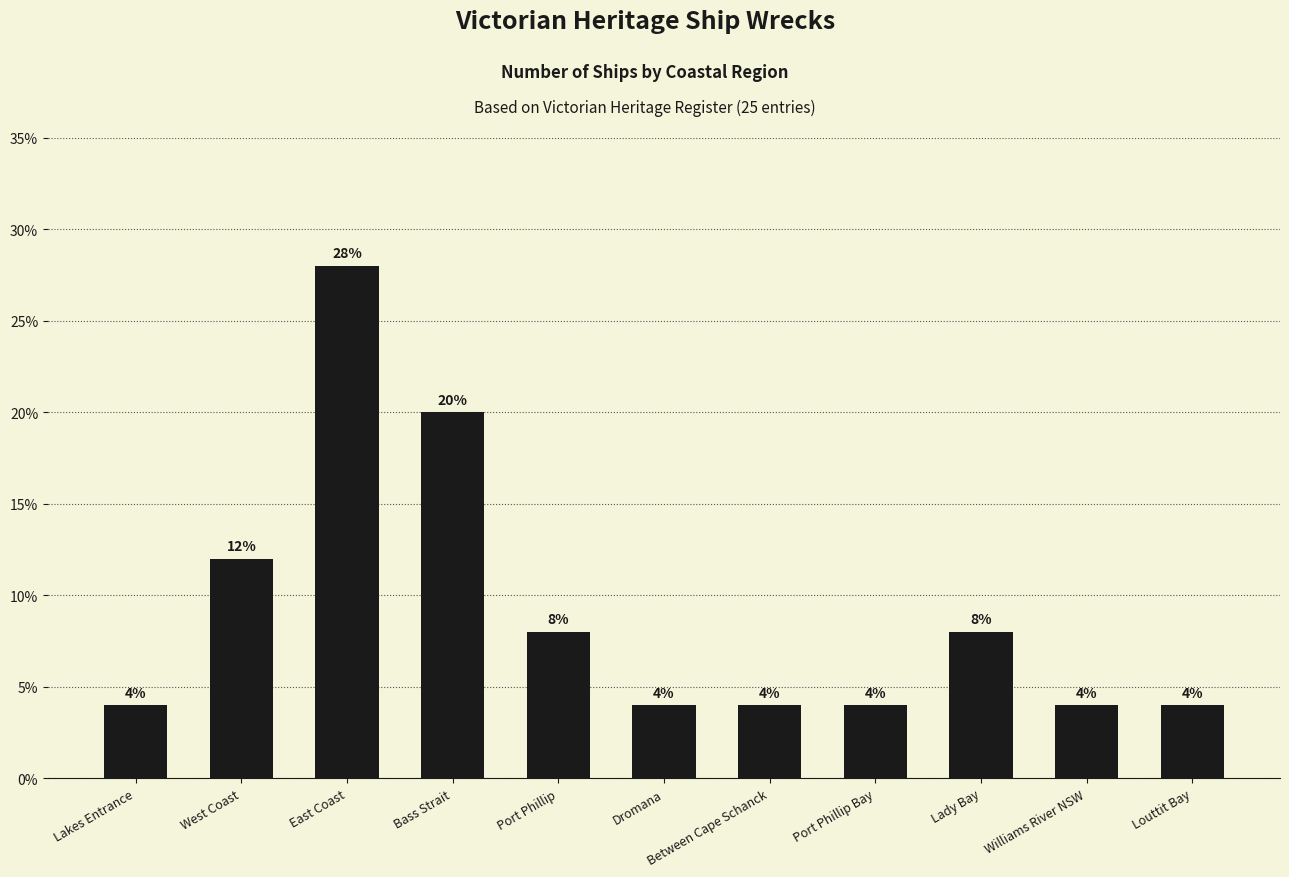

What is the label of the 1st bar from the left?

Lakes Entrance